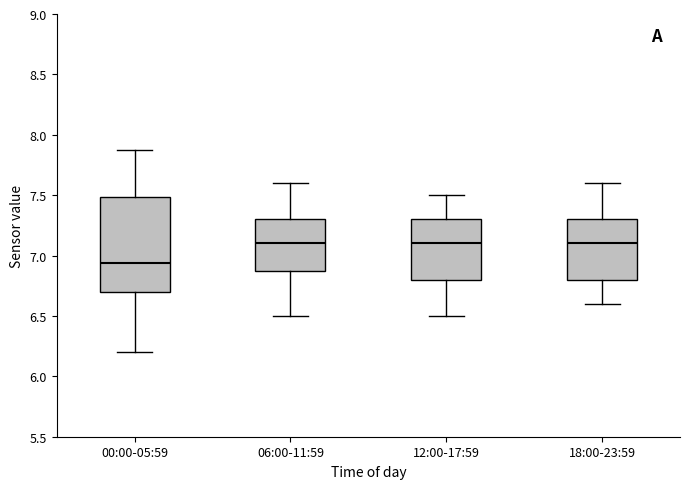

Reading left to right, transcribe this box plot: for each box, give where its median line is, the range the box spans, and where its two whiskers end, as read against the y-axis. The values are not printed on the chart, so give them approximately, as read against the axis.

00:00-05:59: median 6.95, box 6.70 to 7.50, whiskers 6.20 to 7.85
06:00-11:59: median 7.10, box 6.90 to 7.30, whiskers 6.50 to 7.60
12:00-17:59: median 7.10, box 6.80 to 7.30, whiskers 6.50 to 7.50
18:00-23:59: median 7.10, box 6.80 to 7.30, whiskers 6.60 to 7.60